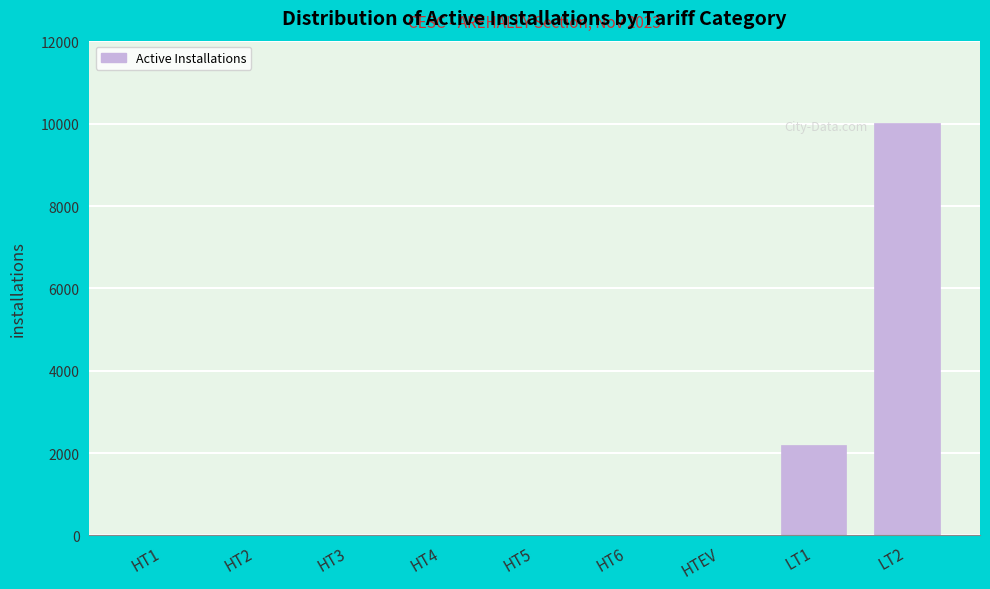

Is it true that the value at HT6 is -5035?

False